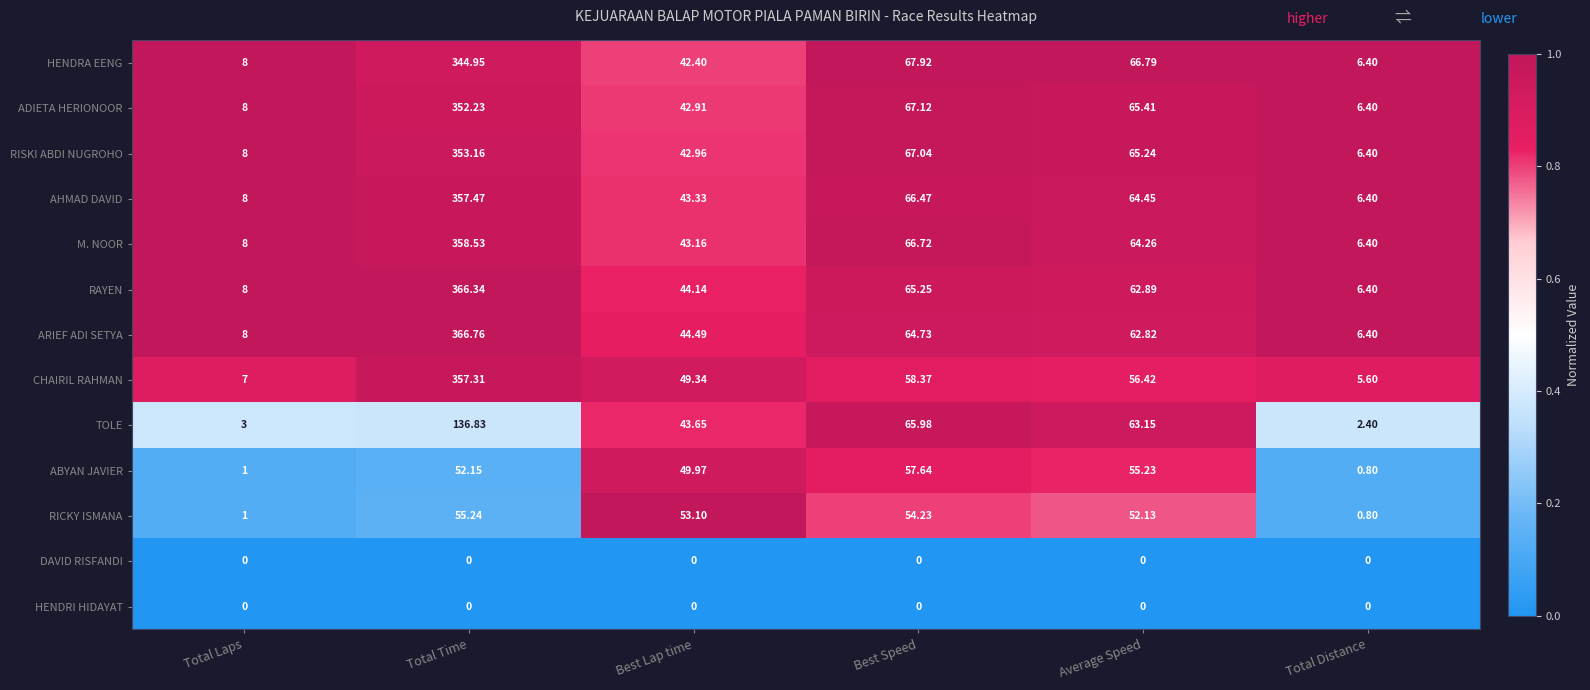

Is the value of M. NOOR at Best Lap time greater than the value of DAVID RISFANDI at Best Speed?

Yes